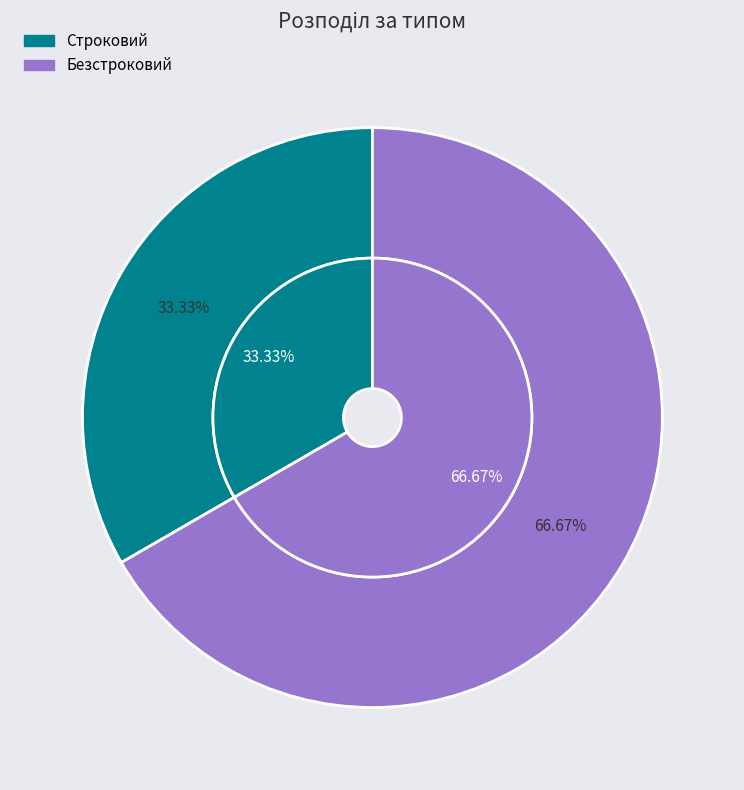

Is it true that Безстроковий is 81% of the pie?

False